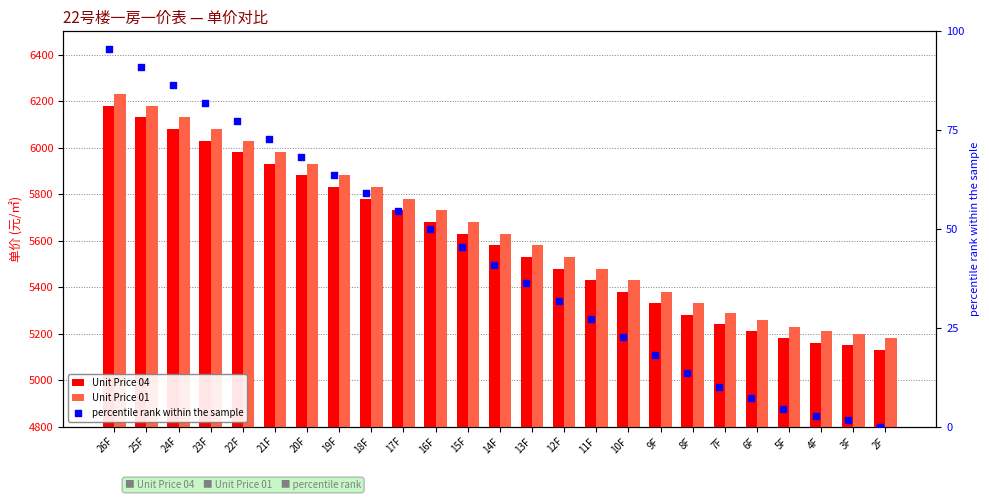

Is the value of percentile rank within the sample at 9F greater than the value of Unit Price 04 at 11F?

No